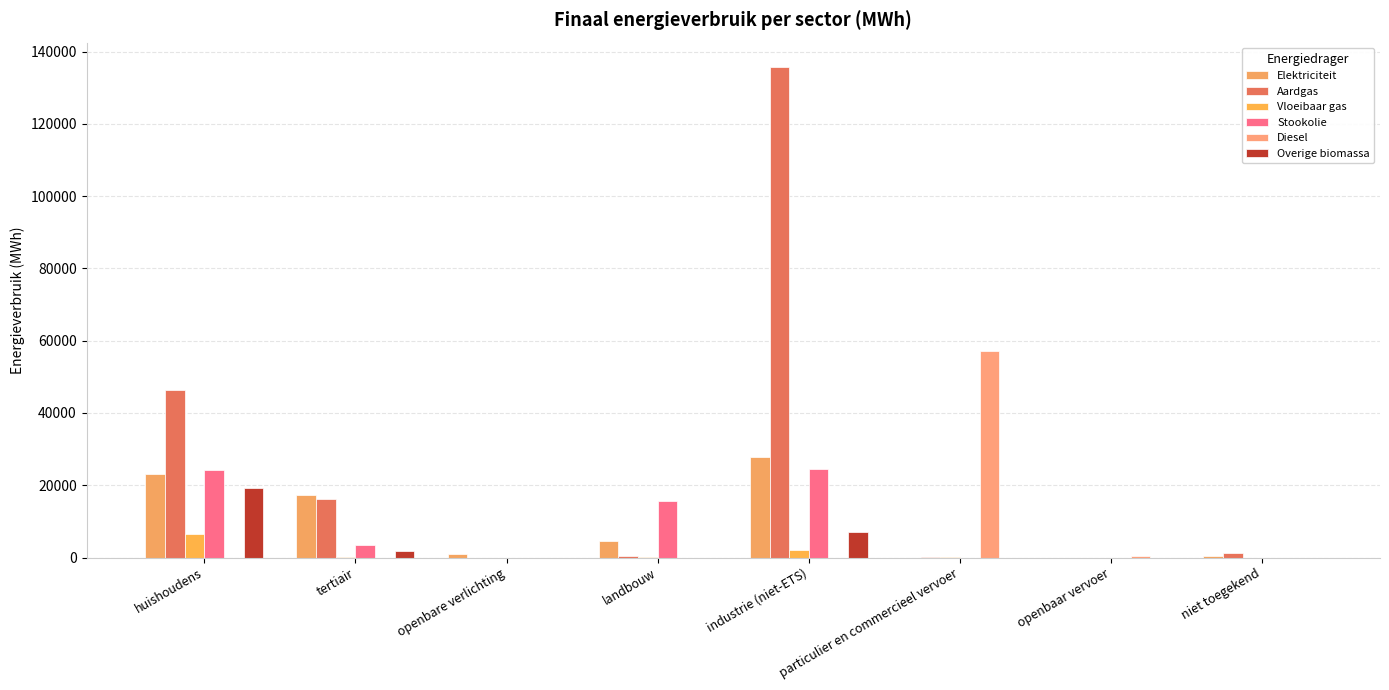

True or false: Vloeibaar gas has a value of 1963.7 at industrie (niet-ETS).

True